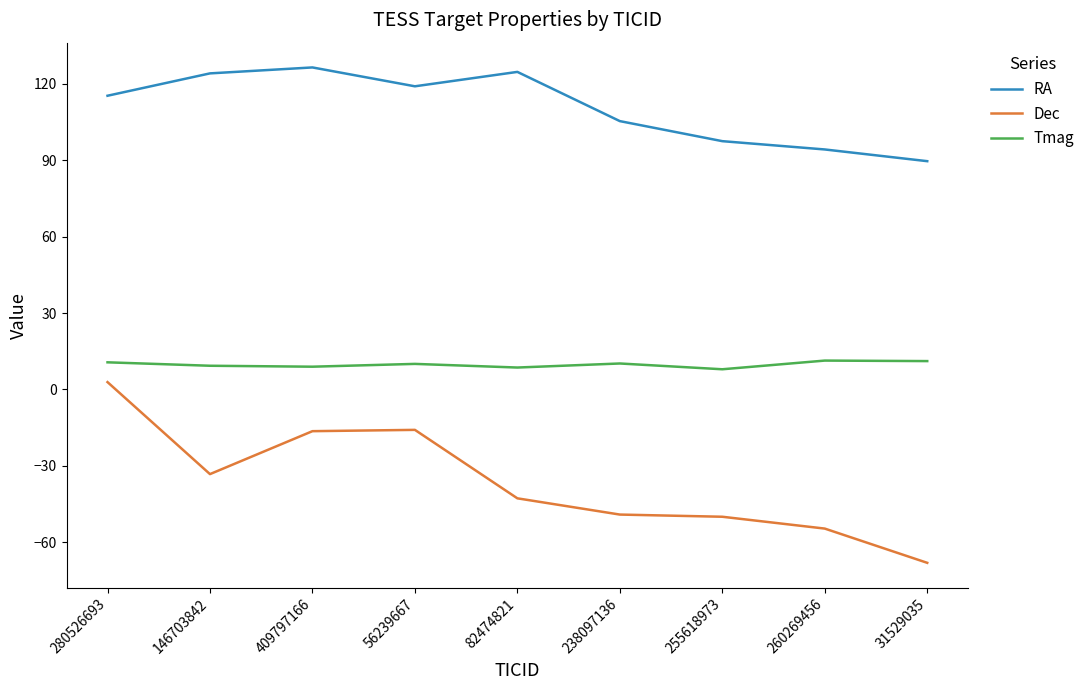

What are all the series names shown in the legend?

RA, Dec, Tmag